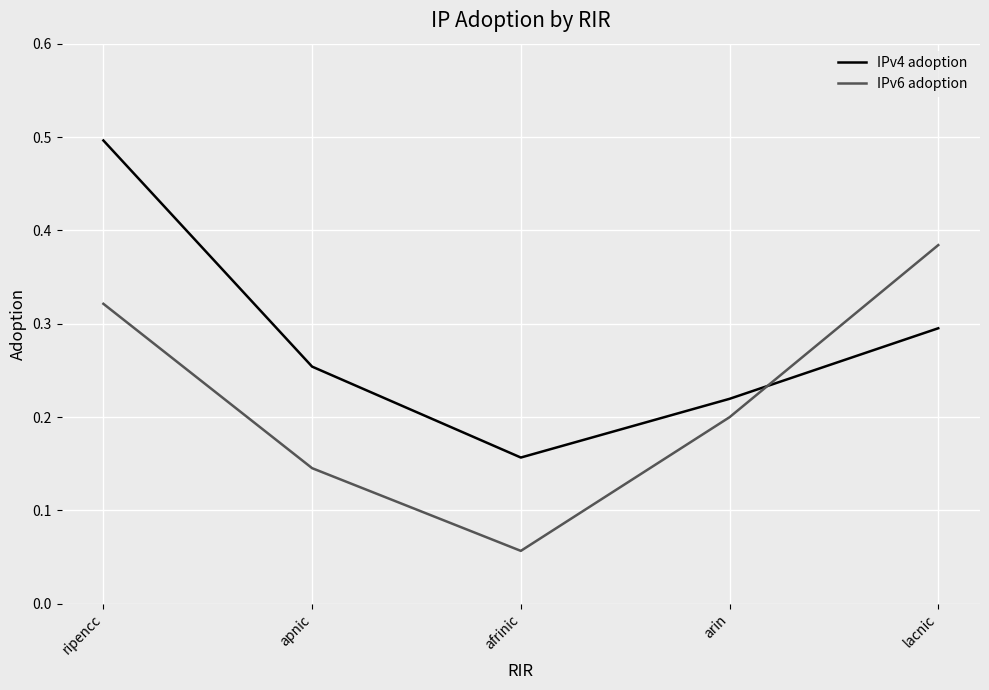

At which category is the sum across all series the highest?

ripencc